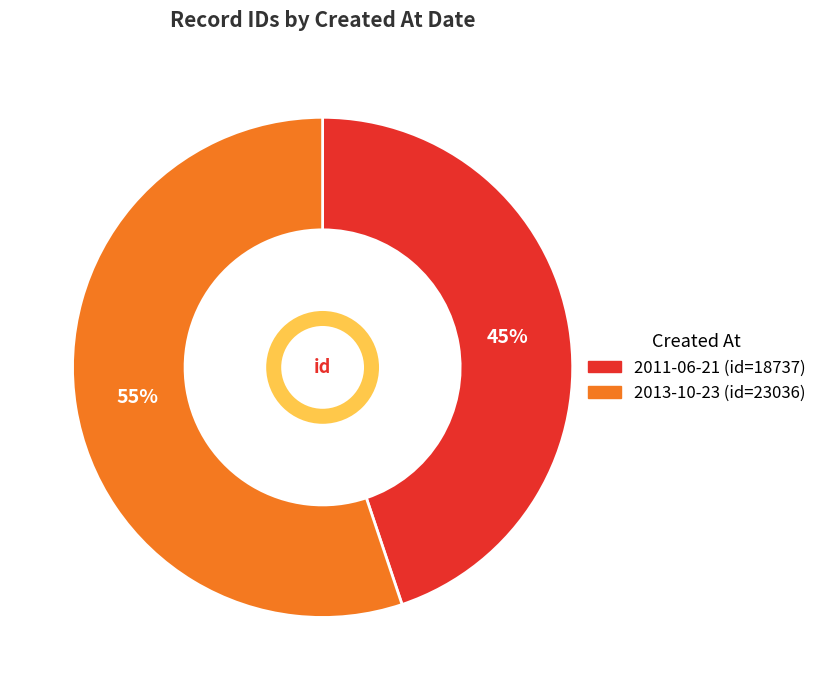

Is there a majority slice in this chart?

Yes